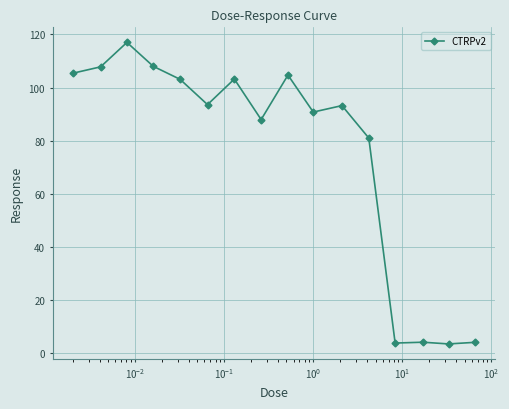

What is the maximum value shown in the chart?

117.0